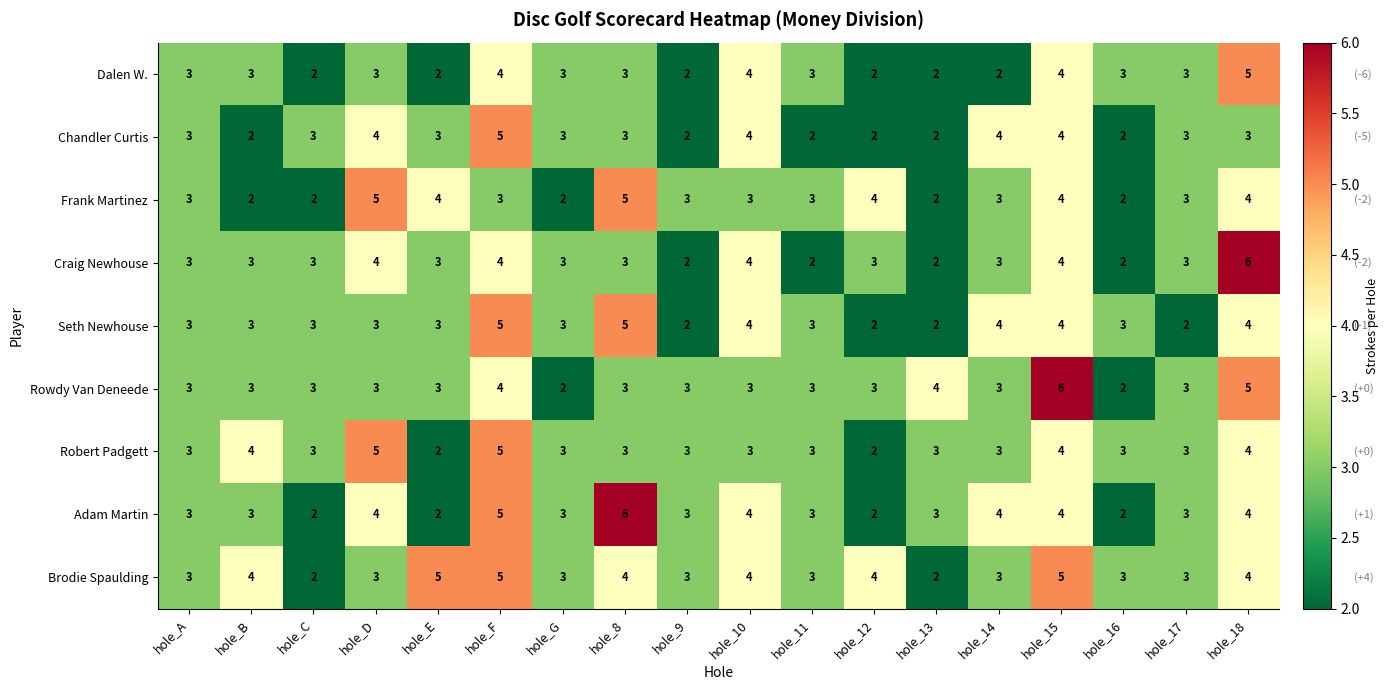

What is the greatest value displayed?

6